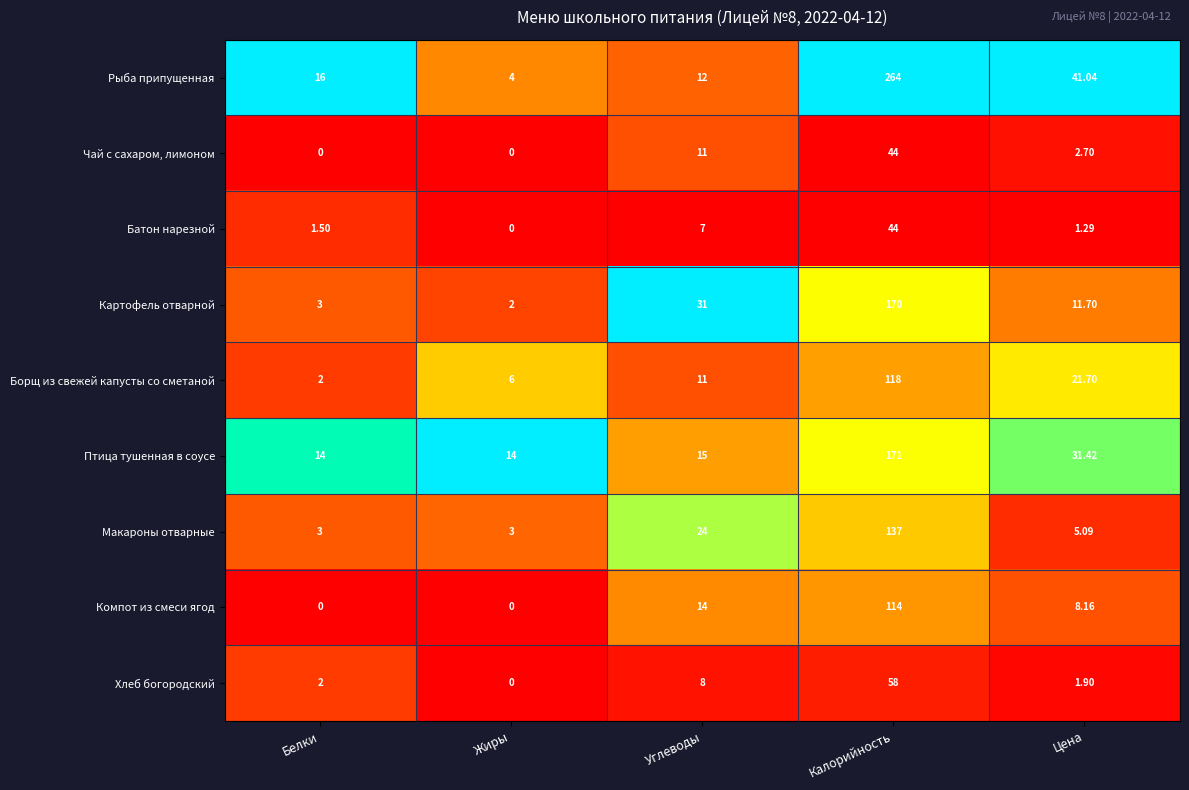

Which category has the highest value in the Птица тушенная в соусе series?

Калорийность